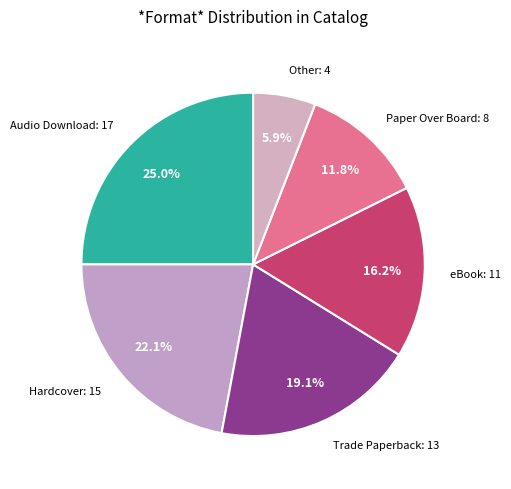

How many slices are in this pie chart?

6